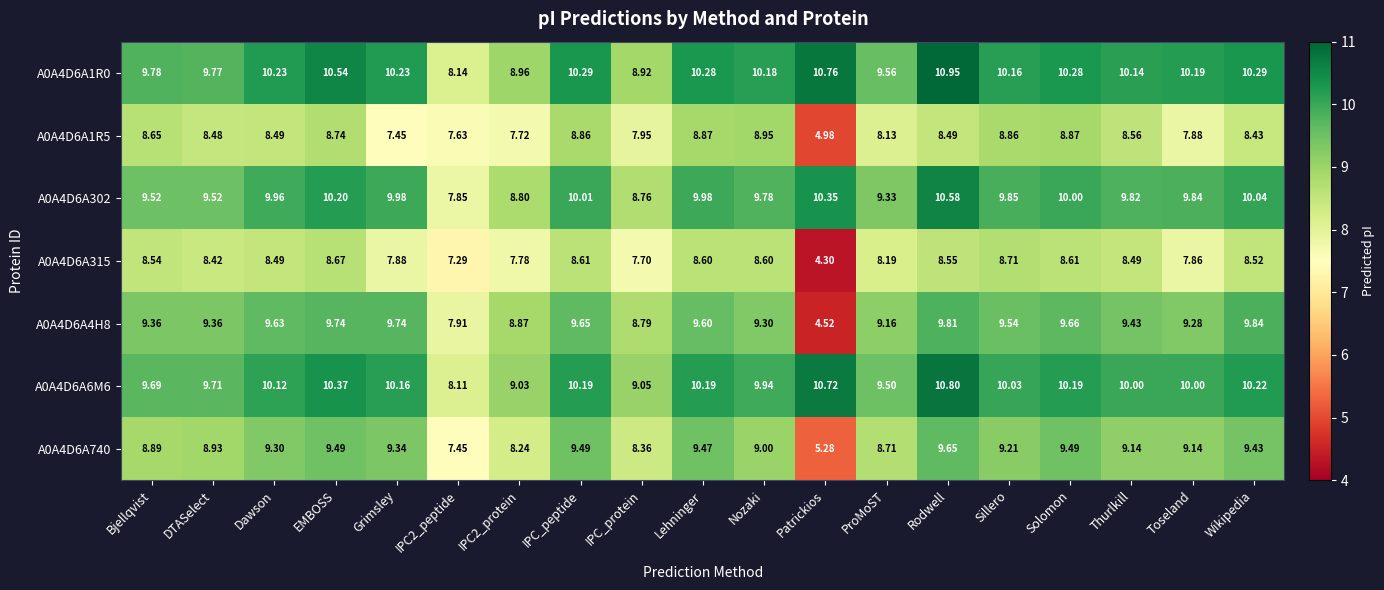

How many data points does each series have?

19